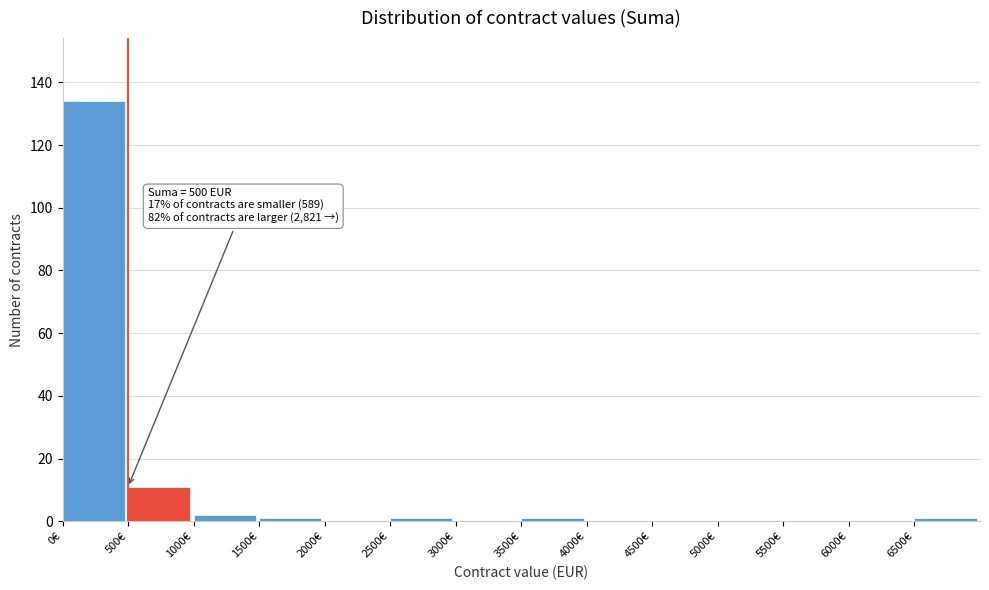

Over which range of the x-axis is the bar tallest?

0 to 500